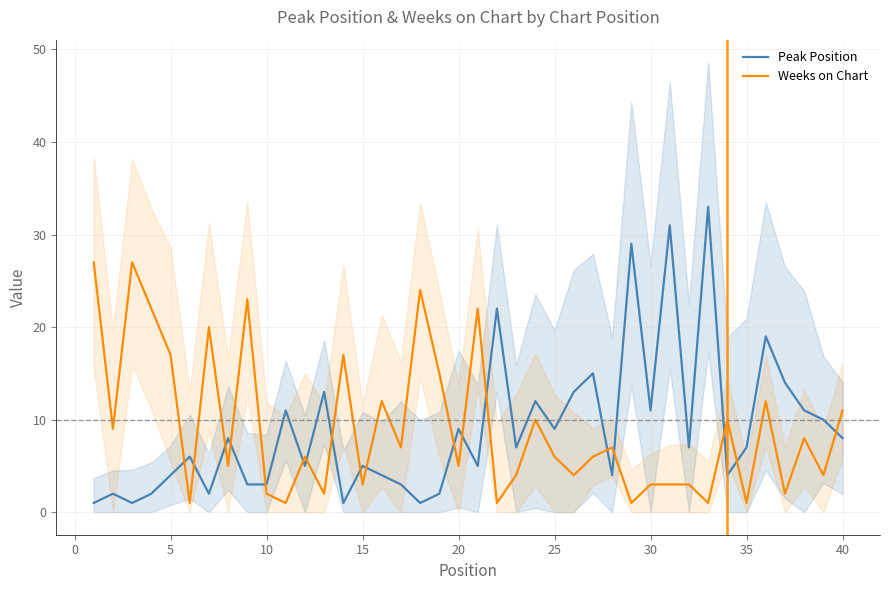

True or false: Peak Position has more than 1 interior local peaks.

True